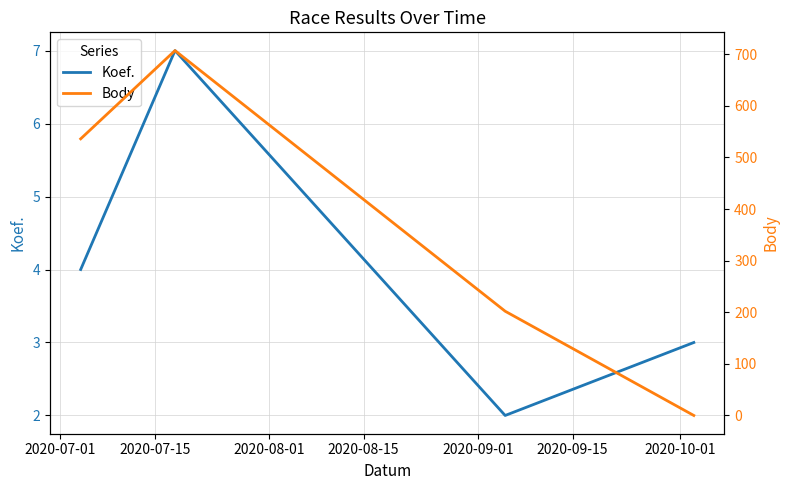

What is the average value of the Koef. series?

4